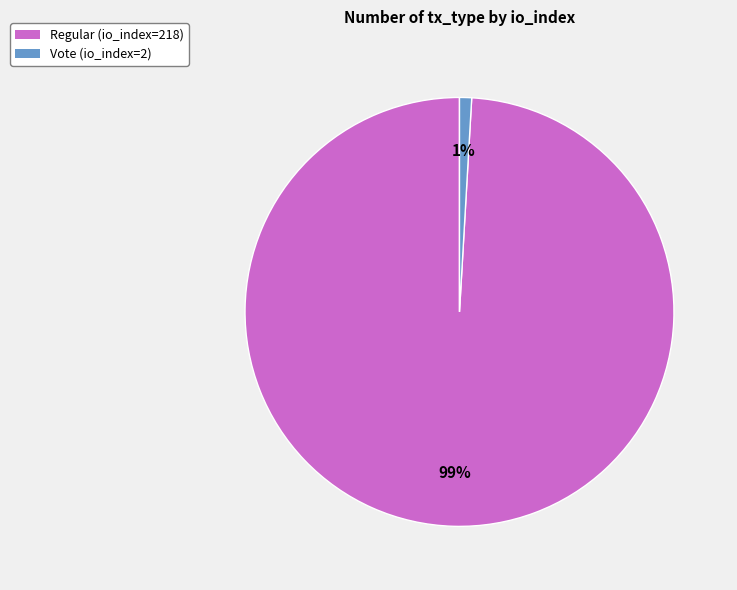

To the nearest percent, what is the difference between the largest and smallest slice percentages?

98%